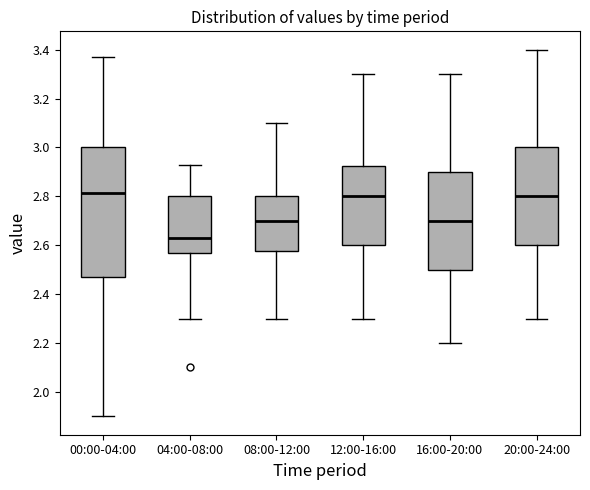

Where does the lower whisker of the box for 00:00-04:00 end on the y-axis? The values are not printed on the chart, so give them approximately, as read against the axis.

1.90